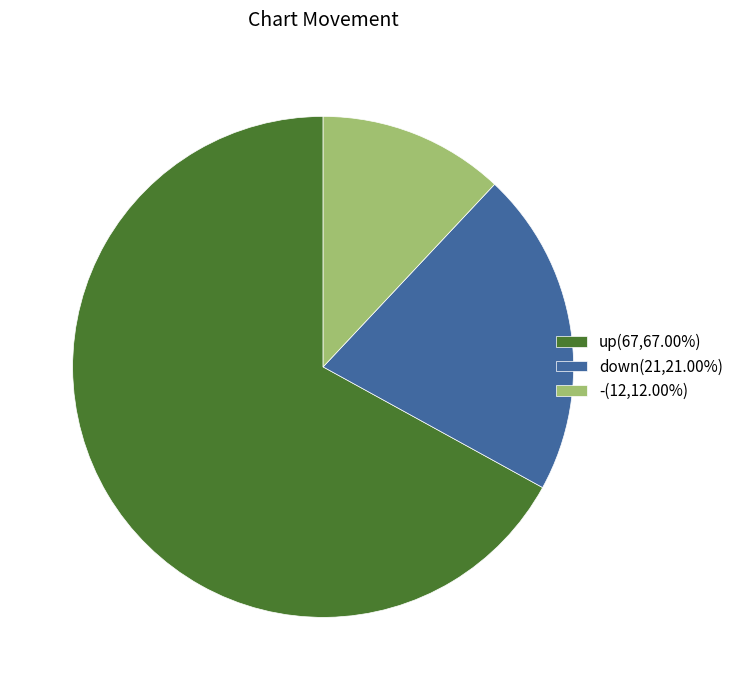

Does any single category account for the majority?

Yes